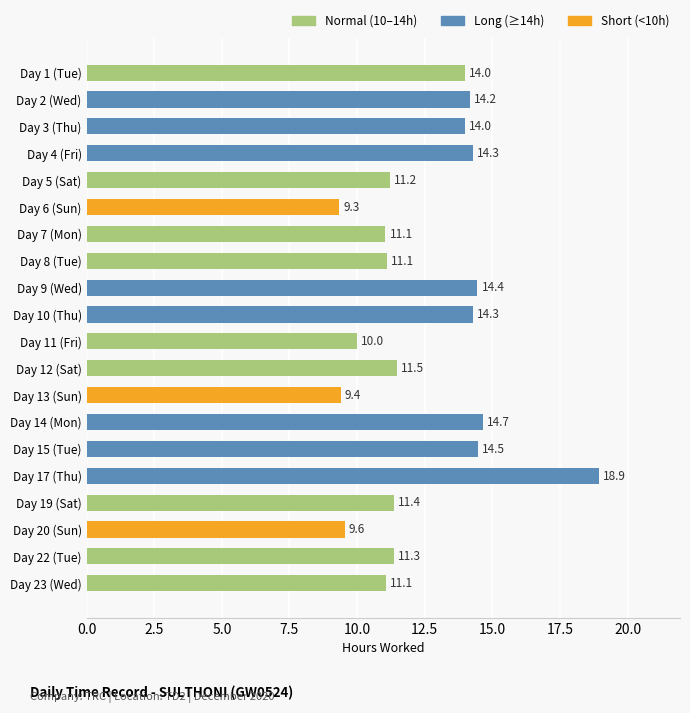

Are the bars grouped side by side (vs. stacked)?

No